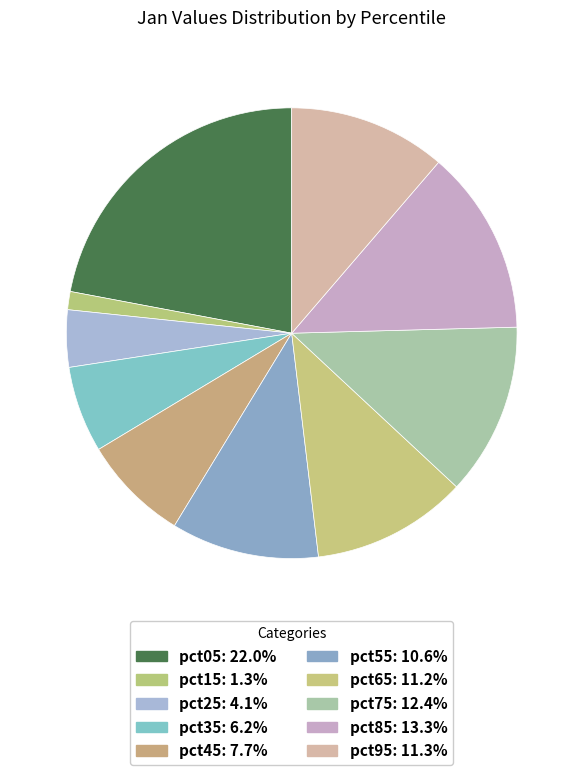

Is the sum of pct75 and pct85 greater than half?

No